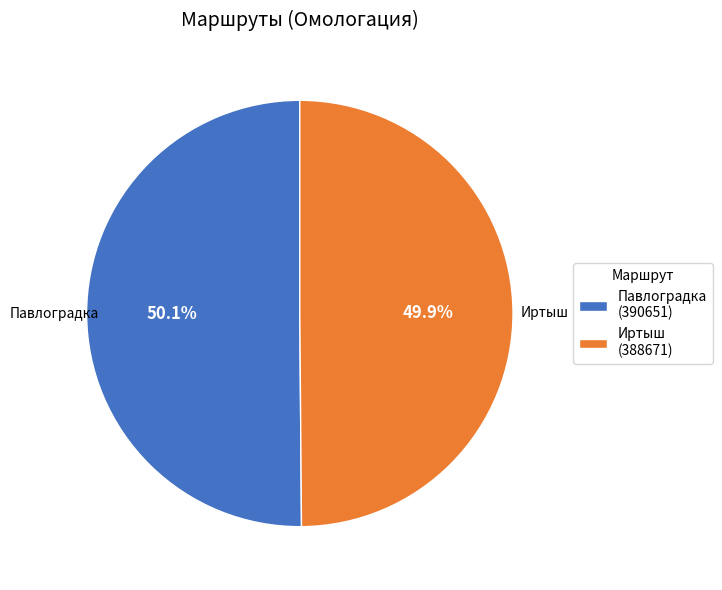

Is there any slice that represents more than half of the pie?

Yes